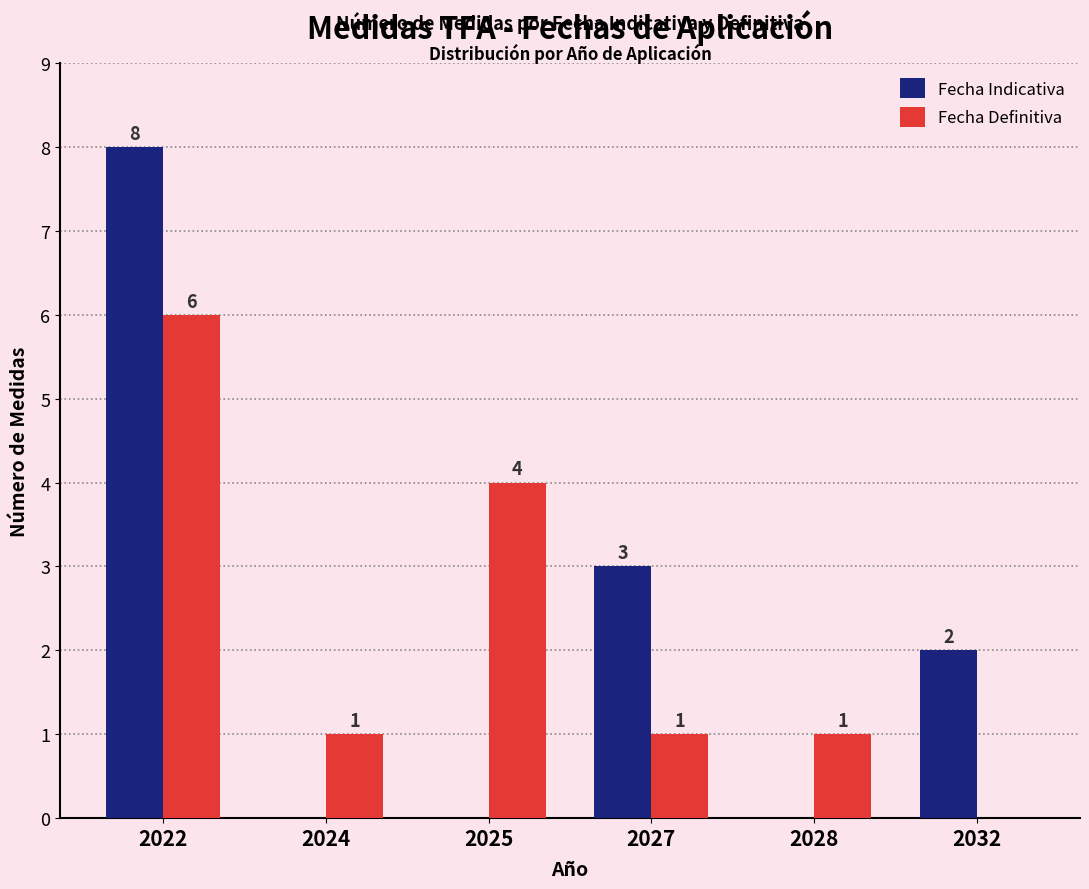

Between 2022 and 2025, which series saw the biggest shift?

Fecha Indicativa